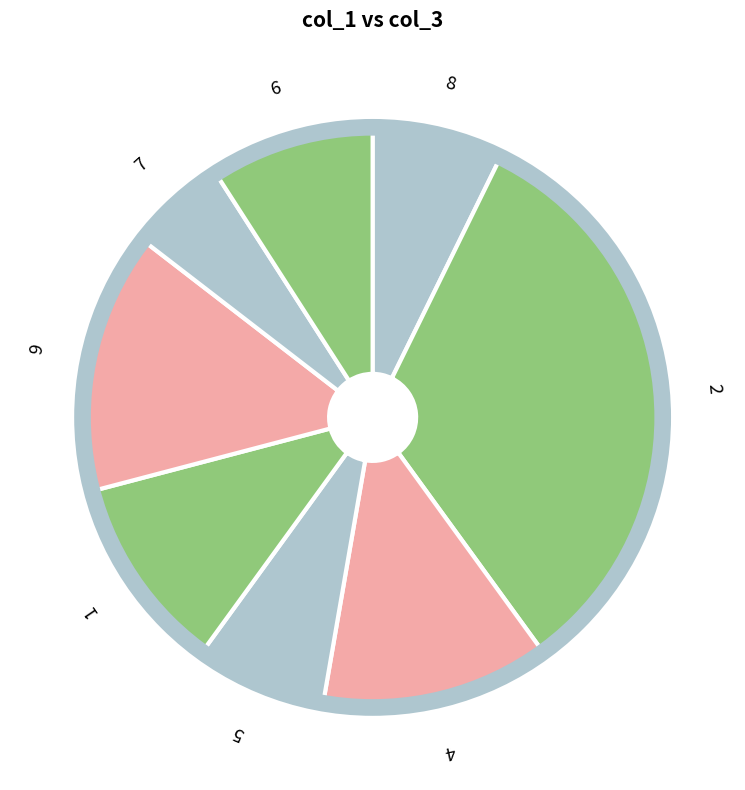

Do 6 and 5 together represent more than half of the pie?

No